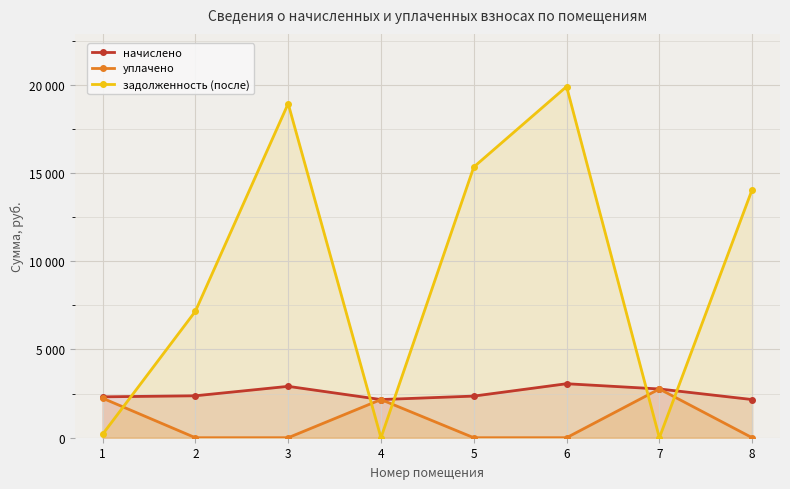

Where is уплачено nearest to the value 1381?

4